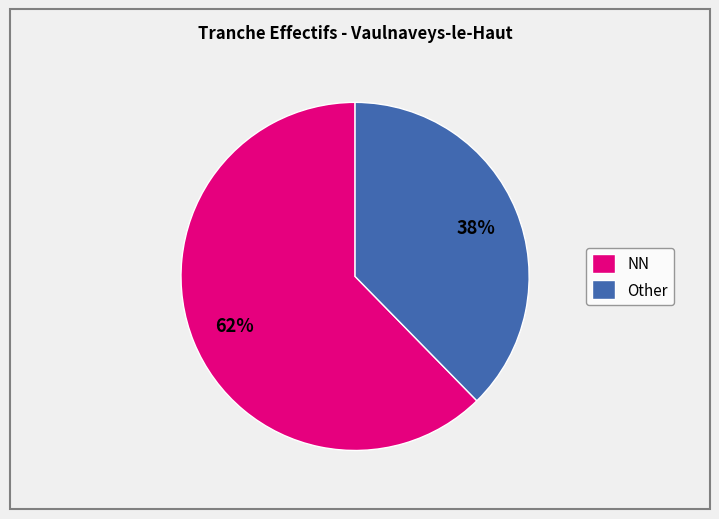

Which category has the smallest portion of the pie?

Other